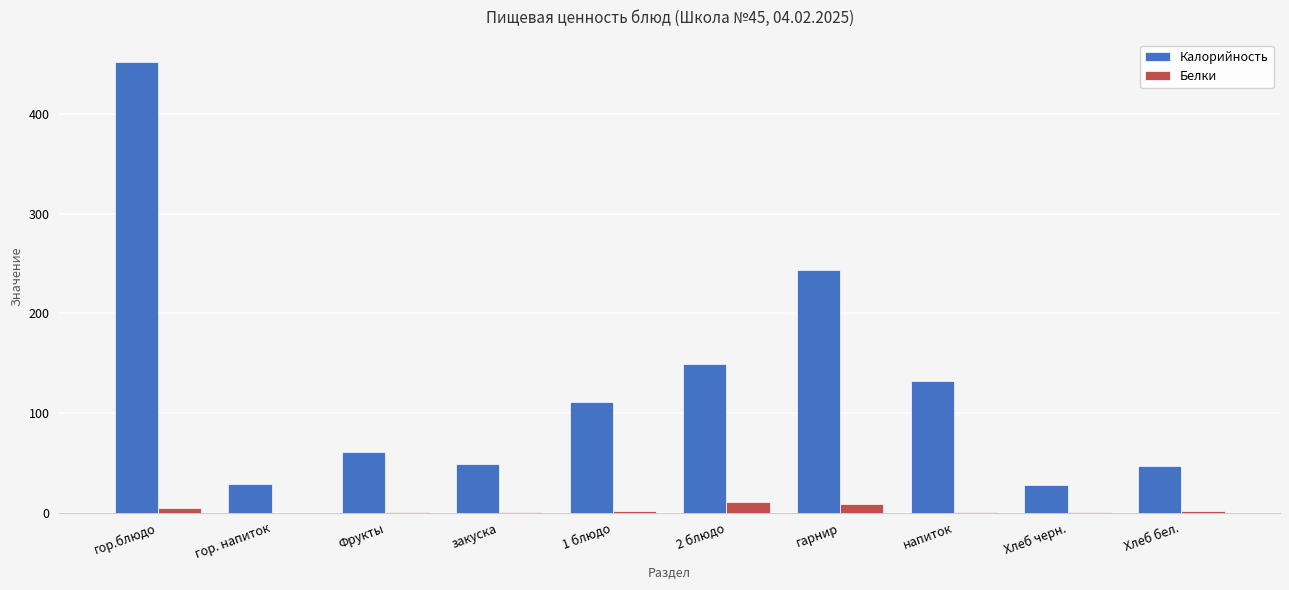

Which series changed the most between напиток and Хлеб черн.?

Калорийность